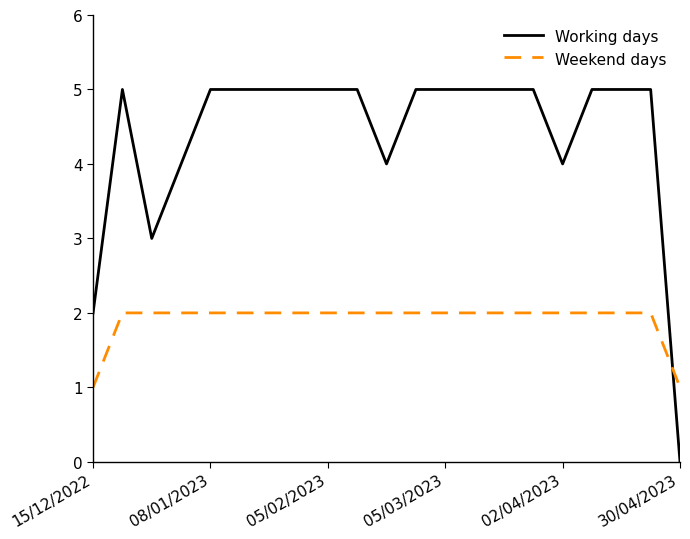

What is the difference between the maximum and minimum values in the Working days series?

5